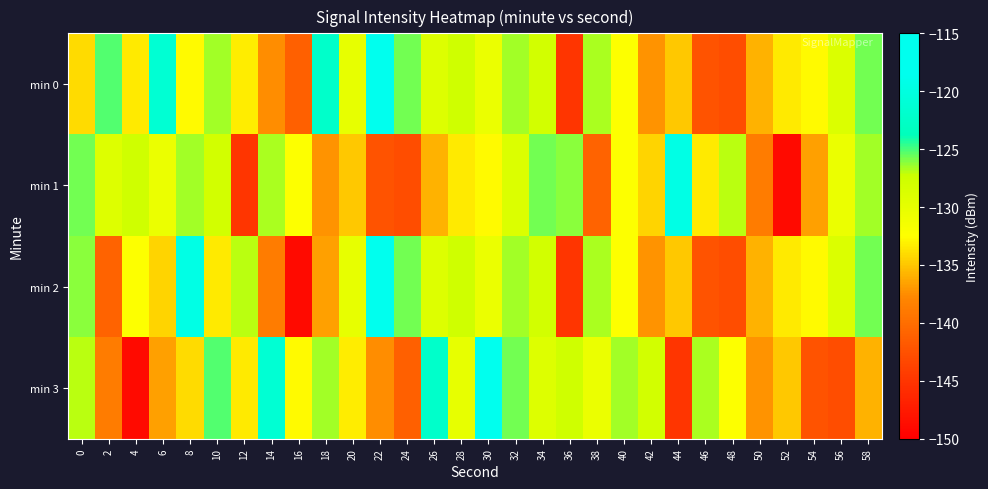

Reading left to right, what are all the values shown in this chart?

min 0: 0=-134.1	2=-125.3	4=-133.4	6=-121.2	8=-132.7	10=-126.5	12=-133.2	14=-137.5	16=-141.2	18=-122.1	20=-130.1	22=-117.2	24=-125.7	26=-129.0	28=-127.6	30=-130.5	32=-126.5	34=-128.0	36=-145.0	38=-126.8	40=-132.3	42=-137.2	44=-134.9	46=-142.2	48=-142.8	50=-135.8	52=-133.4	54=-132.8	56=-128.9	58=-125.8
min 1: 0=-125.7	2=-129.0	4=-127.6	6=-130.5	8=-126.5	10=-128.0	12=-145.0	14=-126.8	16=-132.3	18=-137.2	20=-134.9	22=-142.2	24=-142.8	26=-135.8	28=-133.4	30=-132.8	32=-128.9	34=-125.8	36=-126.2	38=-140.9	40=-132.3	42=-134.3	44=-119.4	46=-133.4	48=-127.0	50=-138.8	52=-148.9	54=-136.7	56=-130.5	58=-126.5
min 2: 0=-126.2	2=-140.9	4=-132.3	6=-134.3	8=-119.4	10=-133.4	12=-127.0	14=-138.8	16=-148.9	18=-136.7	20=-130.1	22=-117.2	24=-125.7	26=-129.0	28=-127.6	30=-130.5	32=-126.5	34=-128.0	36=-145.0	38=-126.8	40=-132.3	42=-137.2	44=-134.9	46=-142.2	48=-142.8	50=-135.8	52=-133.4	54=-132.8	56=-128.9	58=-125.8
min 3: 0=-127.0	2=-138.8	4=-148.9	6=-136.7	8=-134.1	10=-125.3	12=-133.4	14=-121.2	16=-132.7	18=-126.5	20=-133.2	22=-137.5	24=-141.2	26=-122.1	28=-130.1	30=-117.2	32=-125.7	34=-129.0	36=-127.6	38=-130.5	40=-126.5	42=-128.0	44=-145.0	46=-126.8	48=-132.3	50=-137.2	52=-134.9	54=-142.2	56=-142.8	58=-135.8